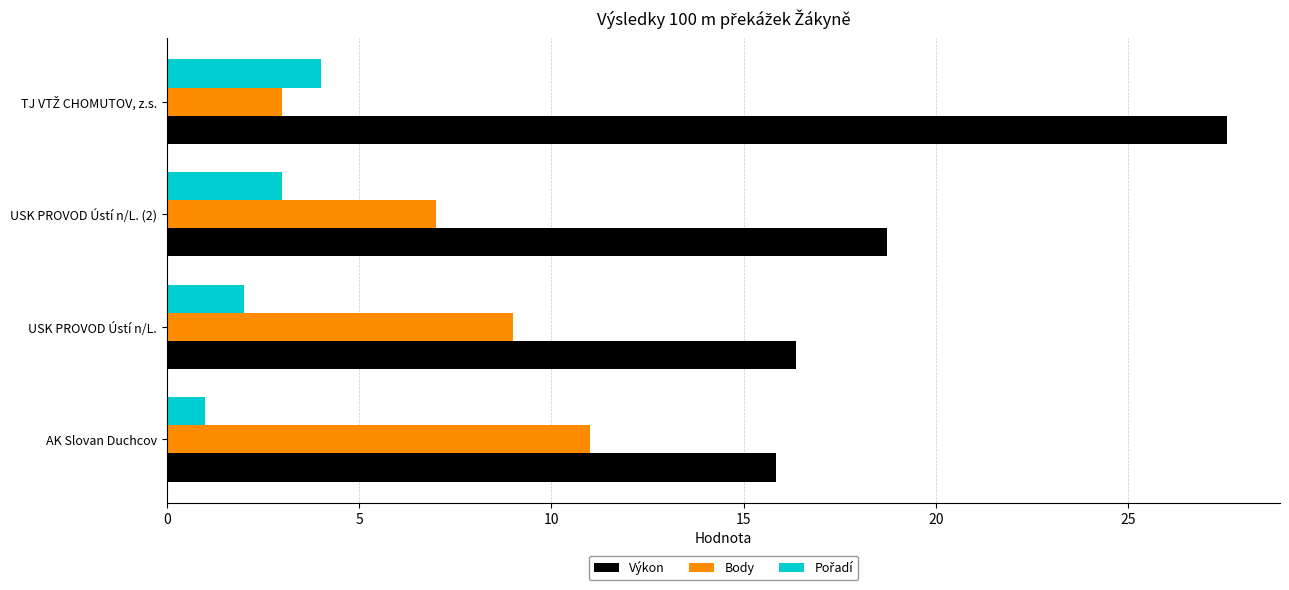

What is the difference between the second highest and minimum values in the Body series?

6.0